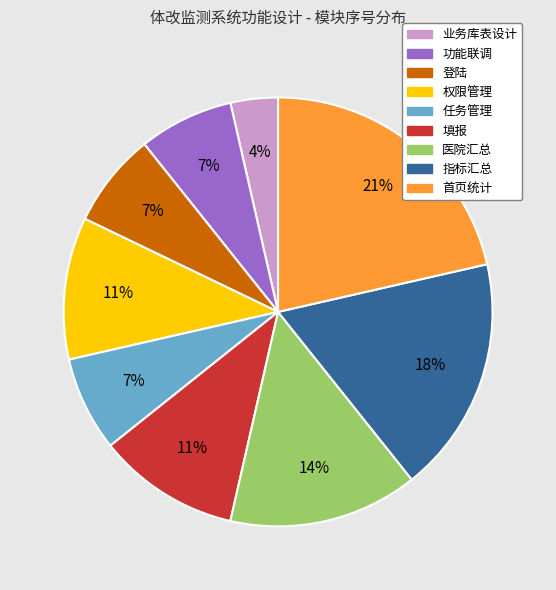

Combined, do 任务管理 and 指标汇总 account for over 50%?

No